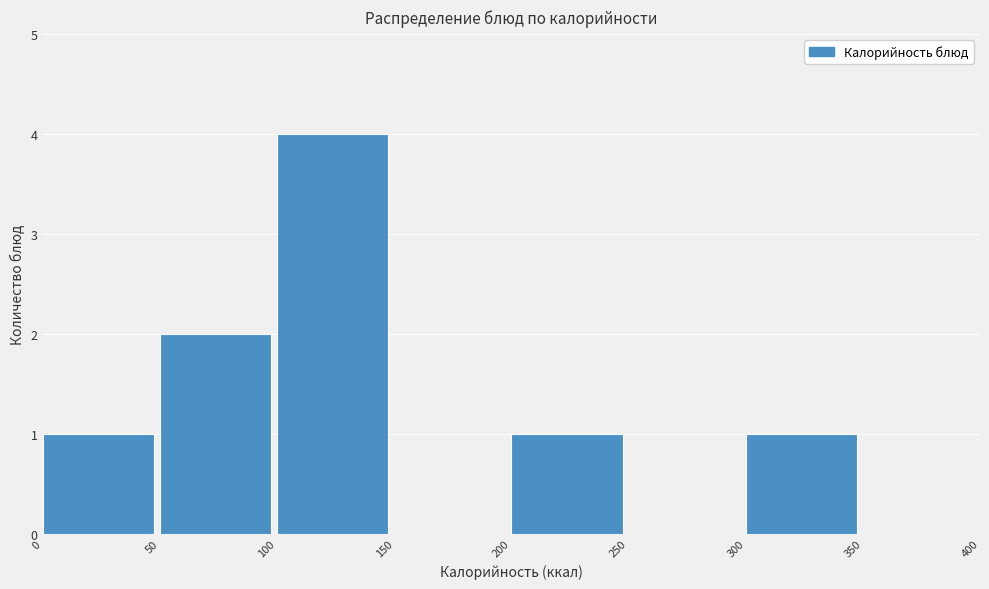

Over which range of the x-axis is the bar tallest?

100 to 150